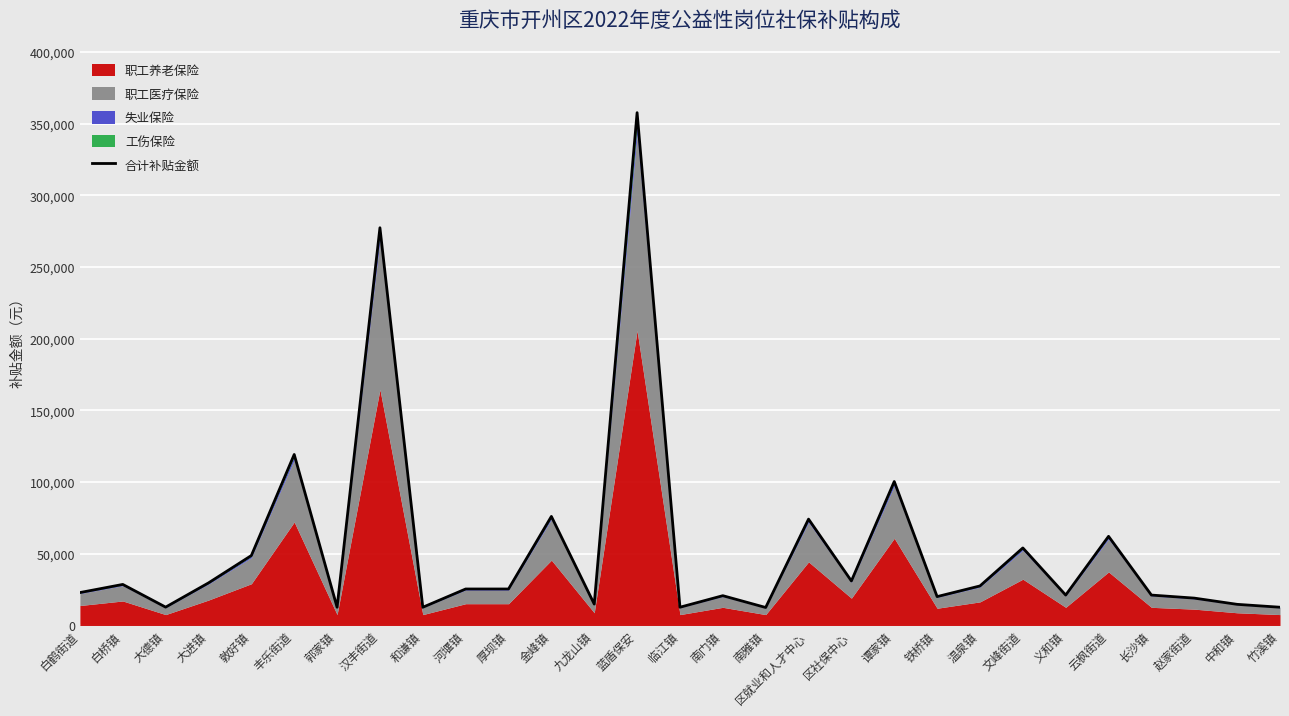

Where does the data first go above 25451?

白桥镇